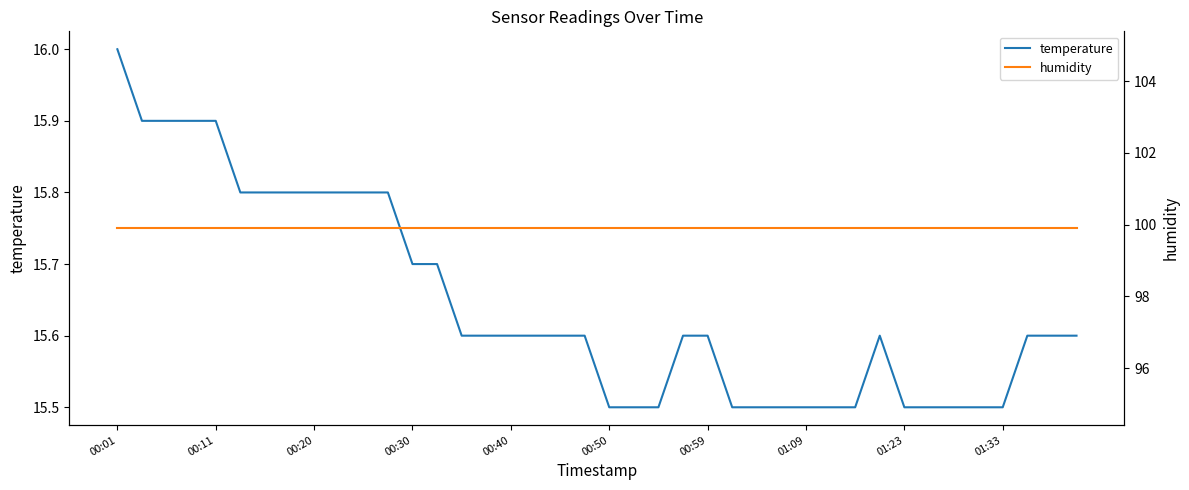

At which label does temperature reach its peak?

00:01